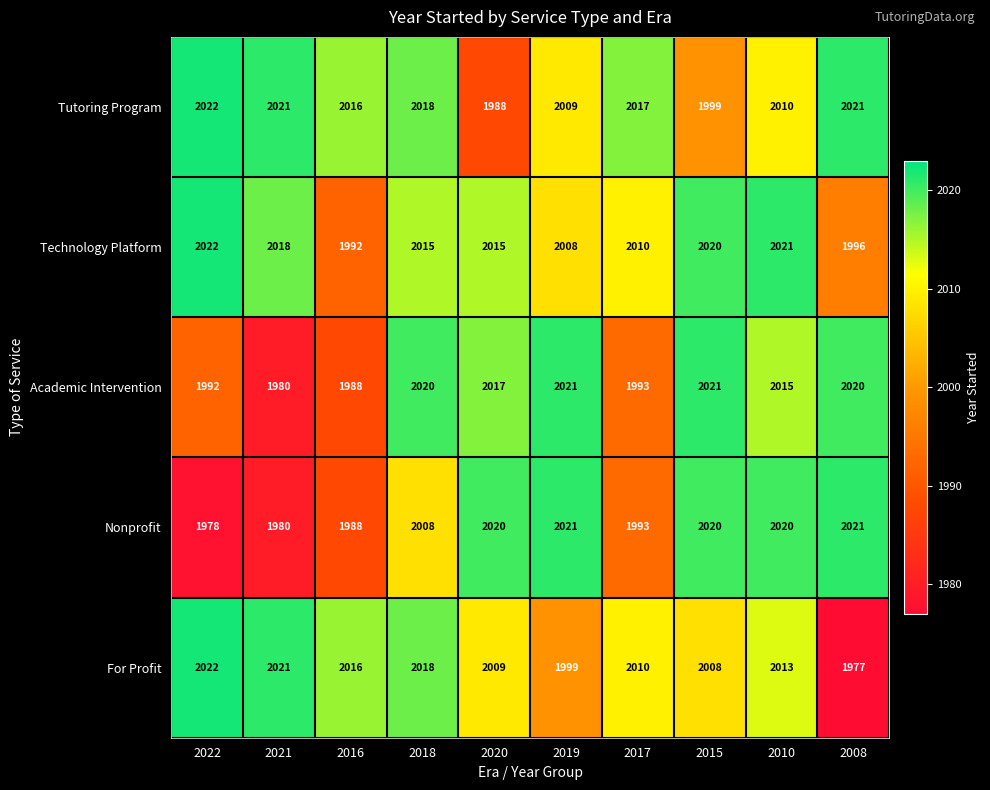

What is the difference between the maximum and minimum values in the Technology Platform series?

30